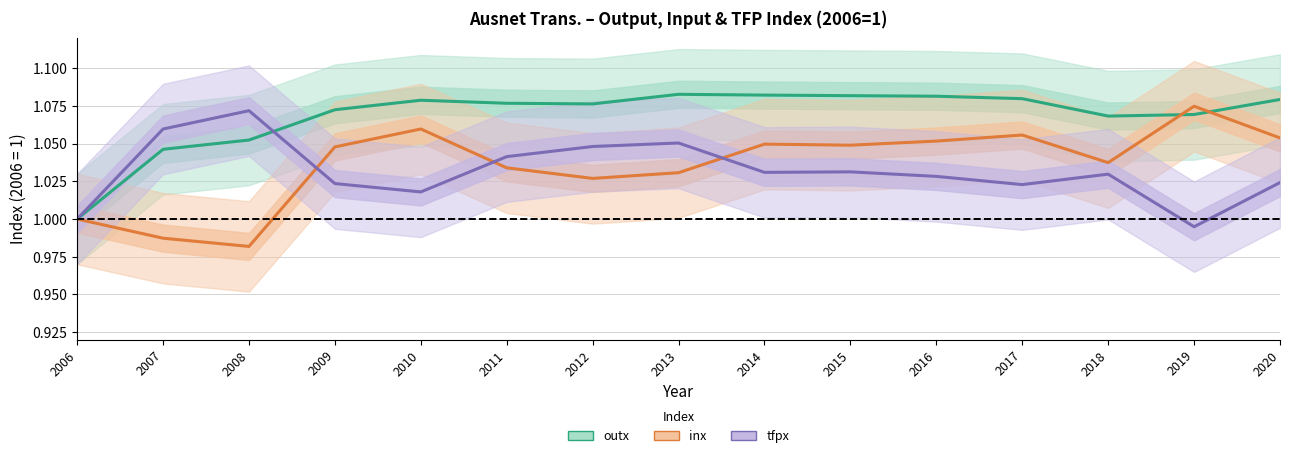

The tfpx series shows 0.4 at 2013. True or false?

False